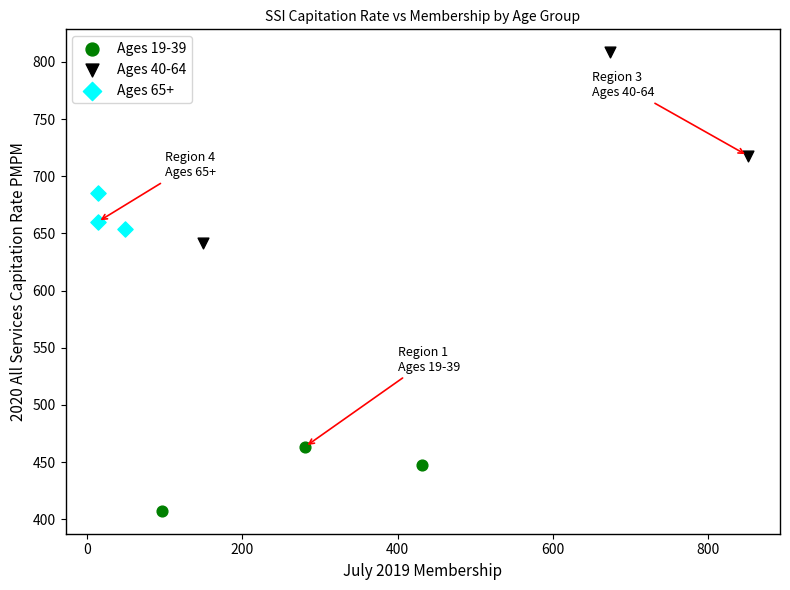

Which series contains the lowest Y value?

Ages 19-39